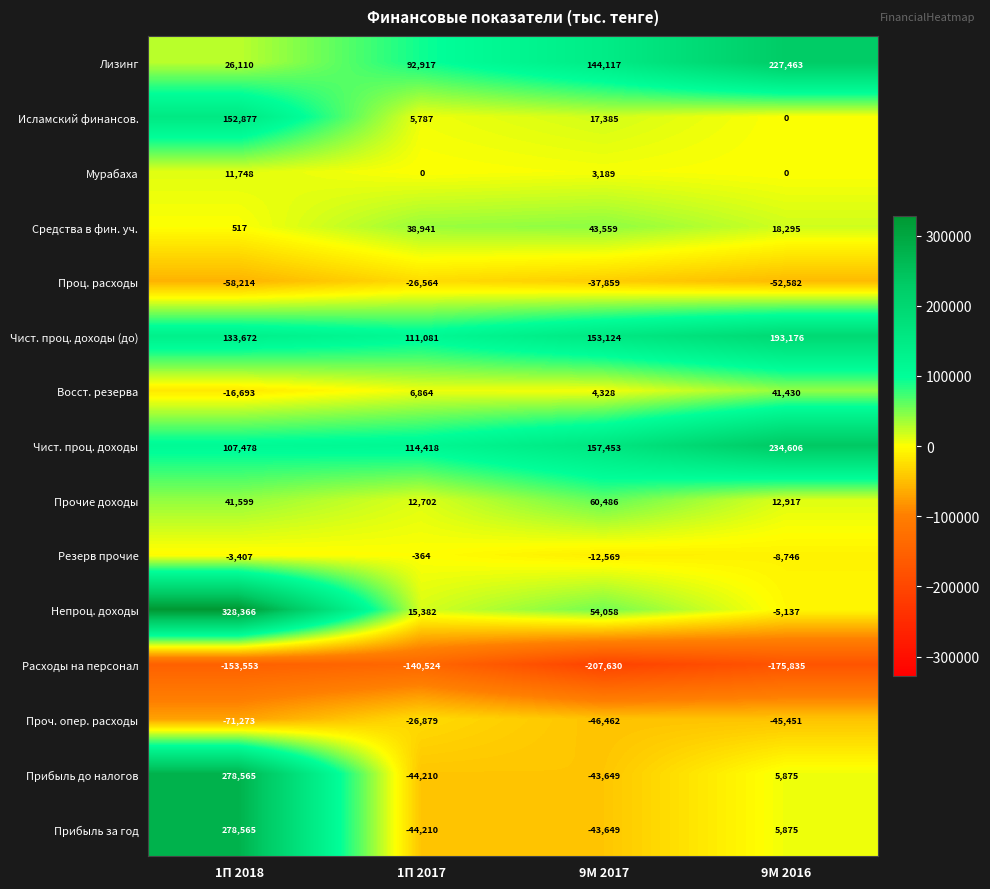

What is the difference between the maximum and second lowest values in the Проц. расходы series?

26018